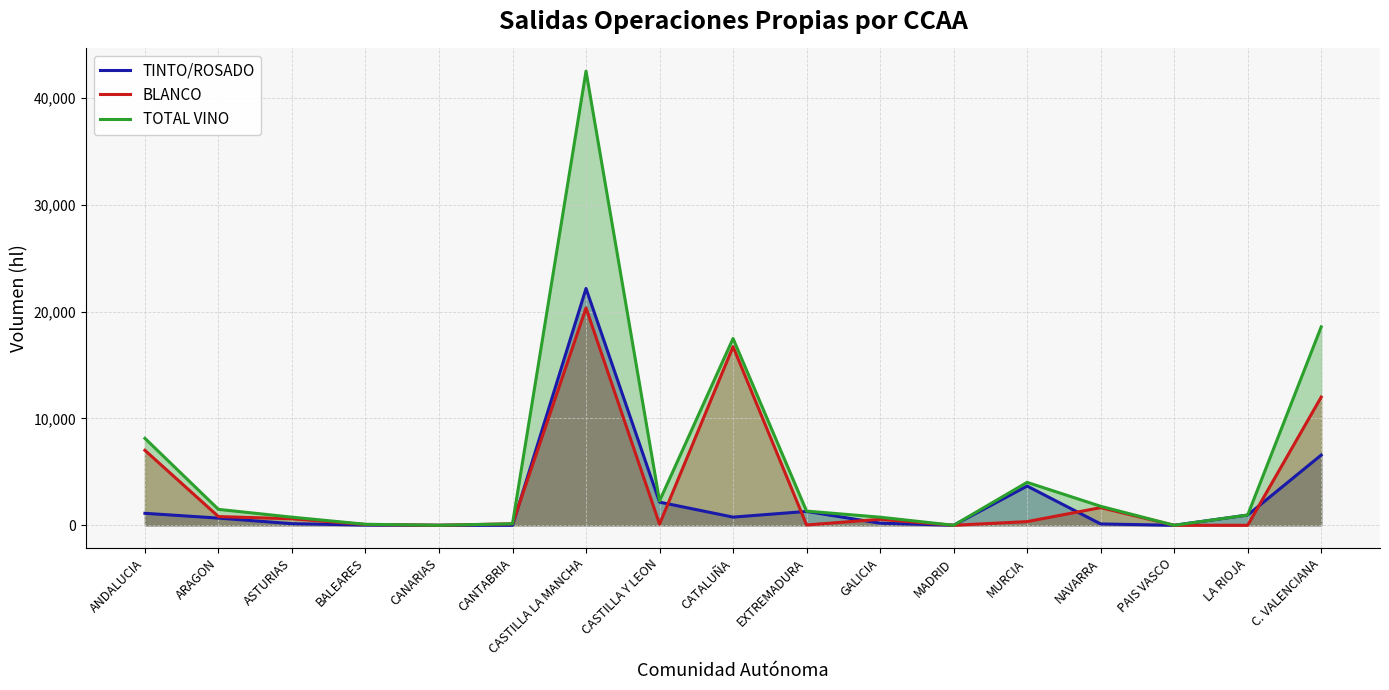

At which category is the sum across all series the highest?

CASTILLA LA MANCHA